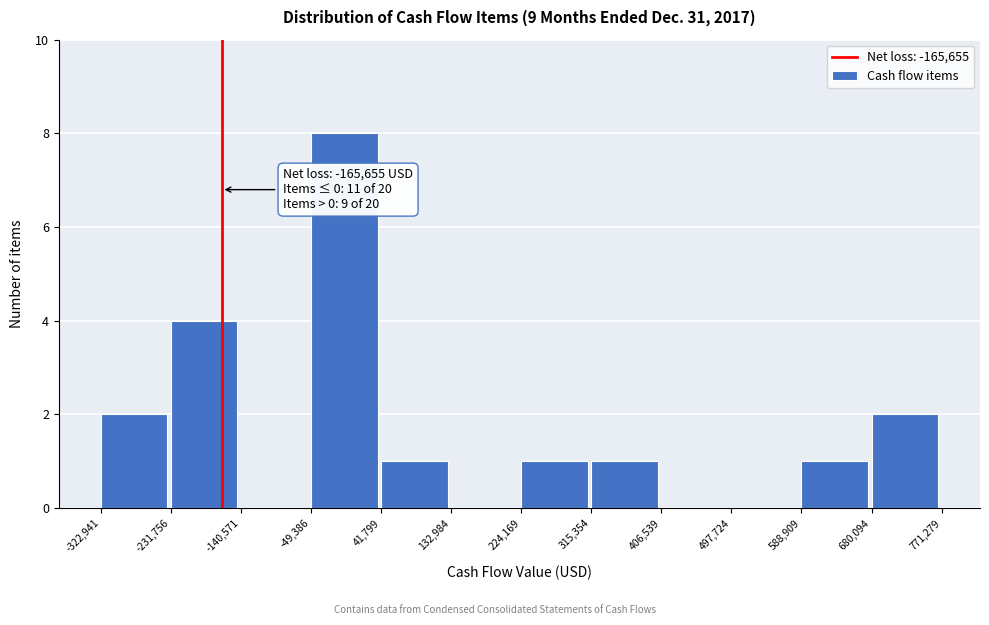

Which range on the x-axis has the tallest bar?

-49,386 to 41,799